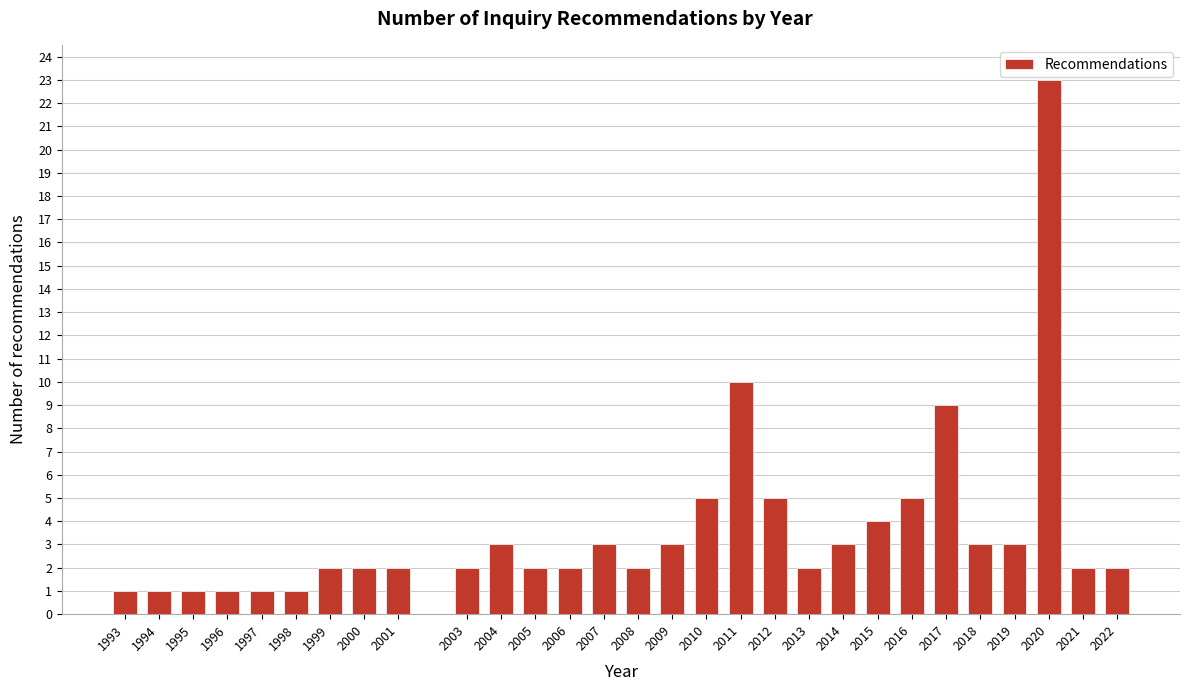

Reading right to left, list all the values displayed in this chart.

2022=2	2021=2	2020=23	2019=3	2018=3	2017=9	2016=5	2015=4	2014=3	2013=2	2012=5	2011=10	2010=5	2009=3	2008=2	2007=3	2006=2	2005=2	2004=3	2003=2	2001=2	2000=2	1999=2	1998=1	1997=1	1996=1	1995=1	1994=1	1993=1